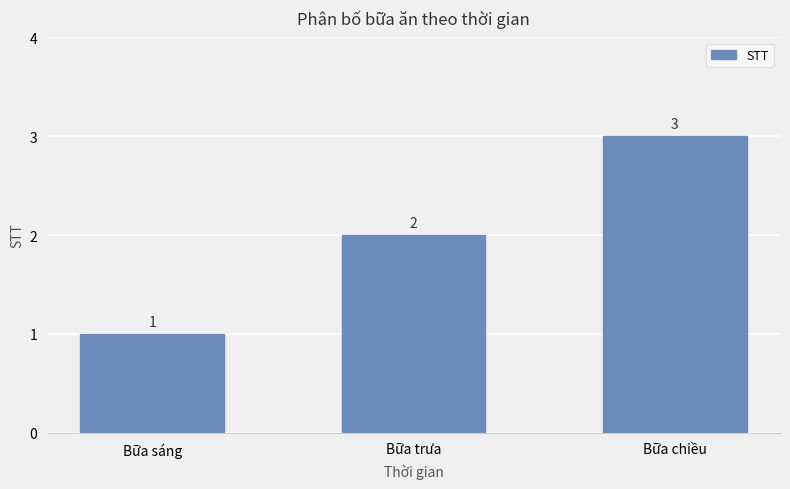

What is the label of the 2nd bar from the right?

Bữa trưa